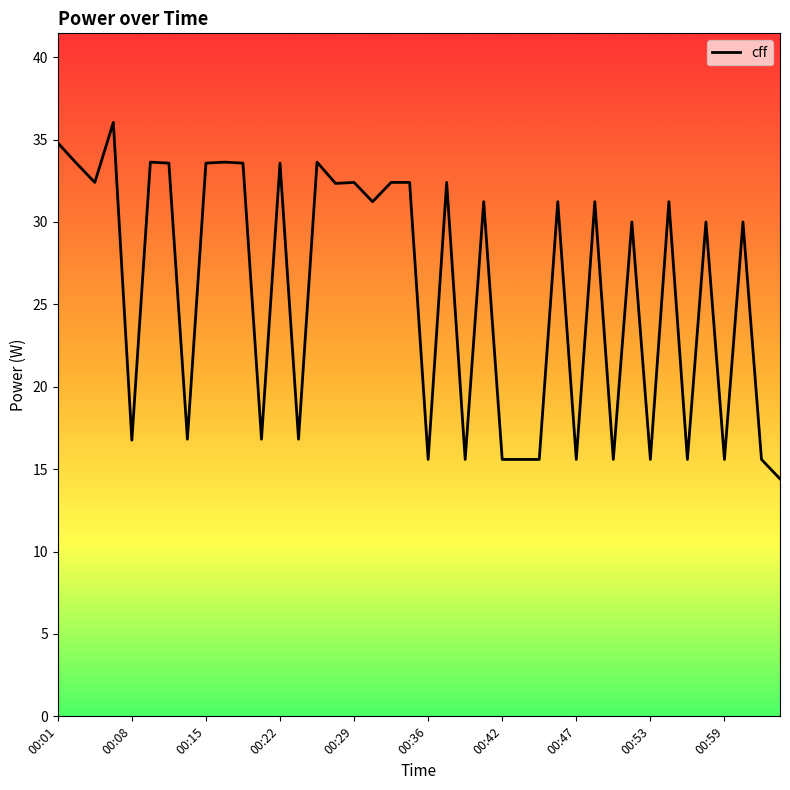

What is the maximum value shown in the chart?

36.0